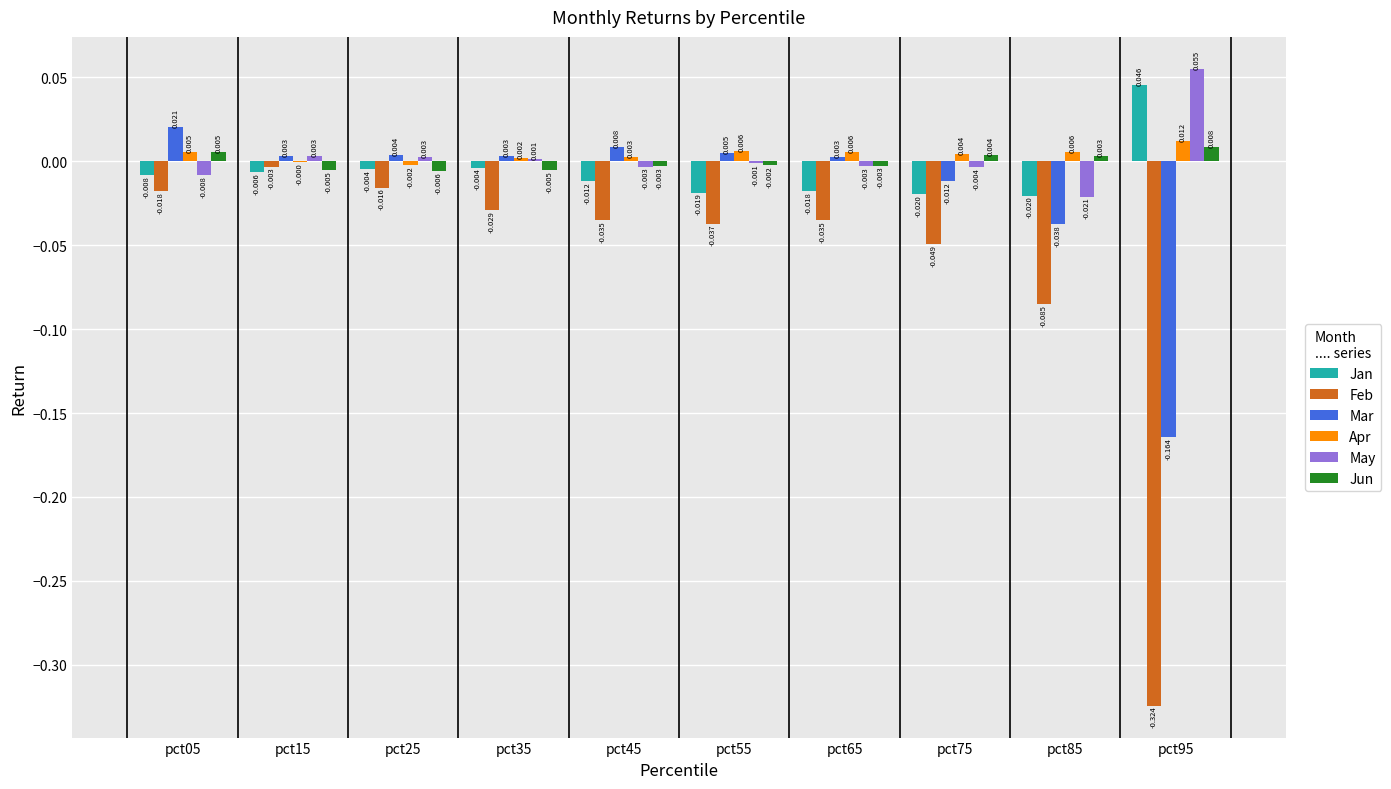

Is the value of May at pct95 greater than the value of Jan at pct95?

Yes